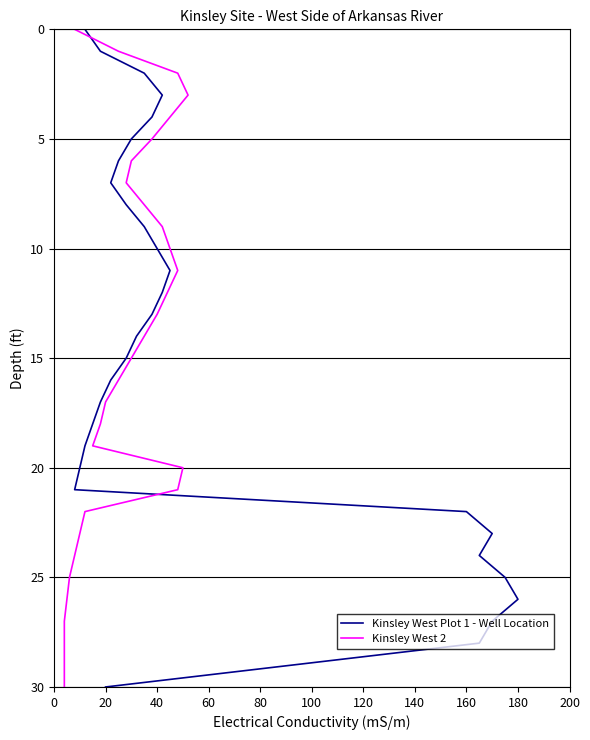

What is the difference between the Kinsley West Plot 1 - Well Location values at 20 and 160?

12